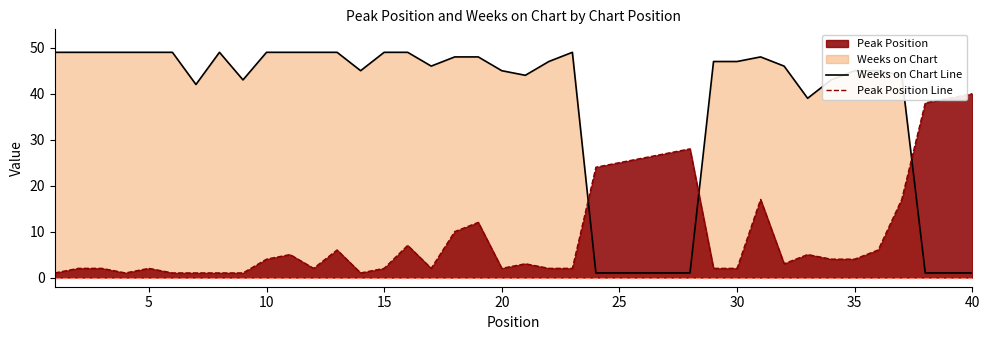

True or false: Weeks on Chart Line and Peak Position Line cross at least once.

True